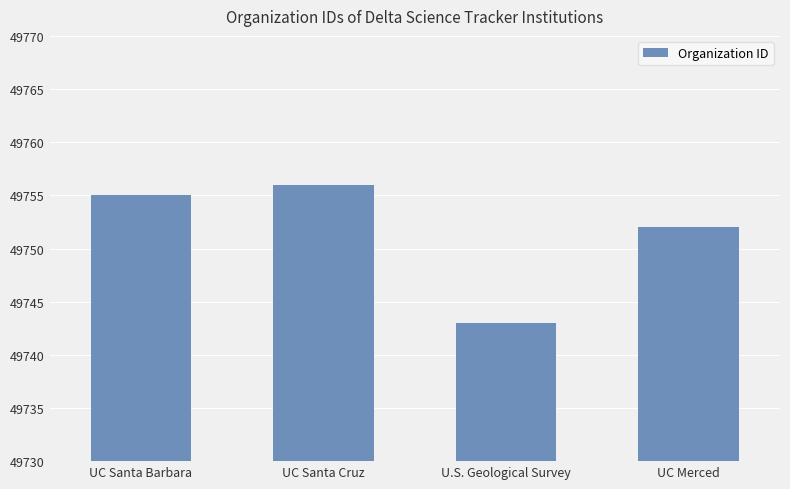

What is the greatest value displayed?

49756